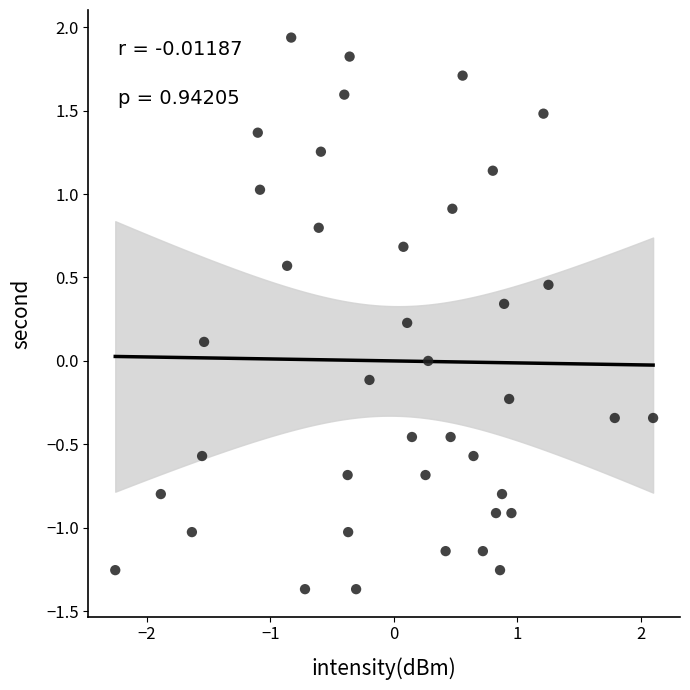

What is the range of X values (max minus min)?

4.4